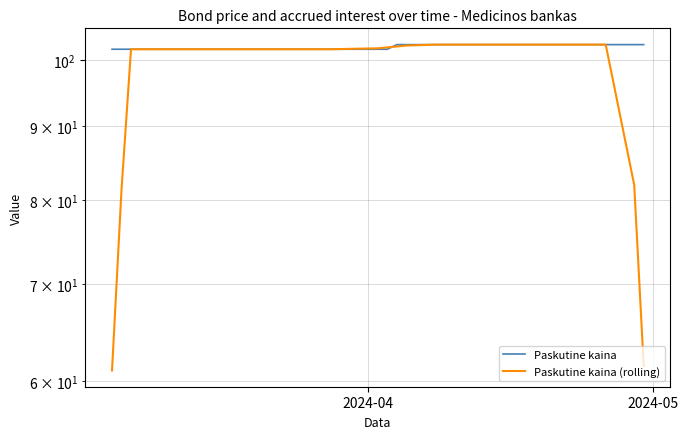

What is the smallest value displayed?

61.0